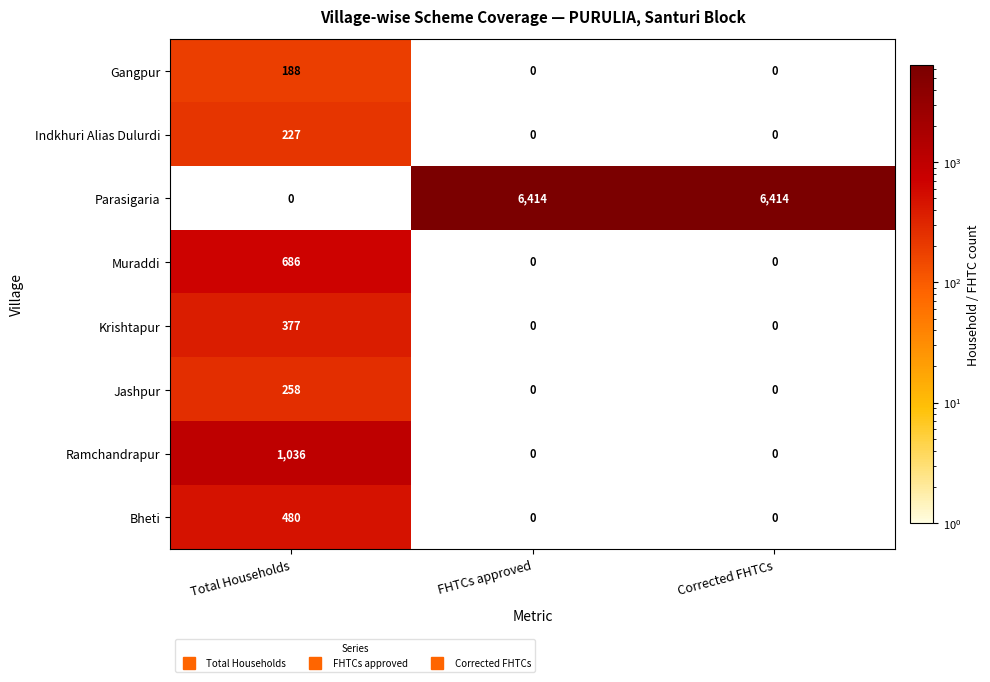

At how many categories does at least one series exceed 720?

3